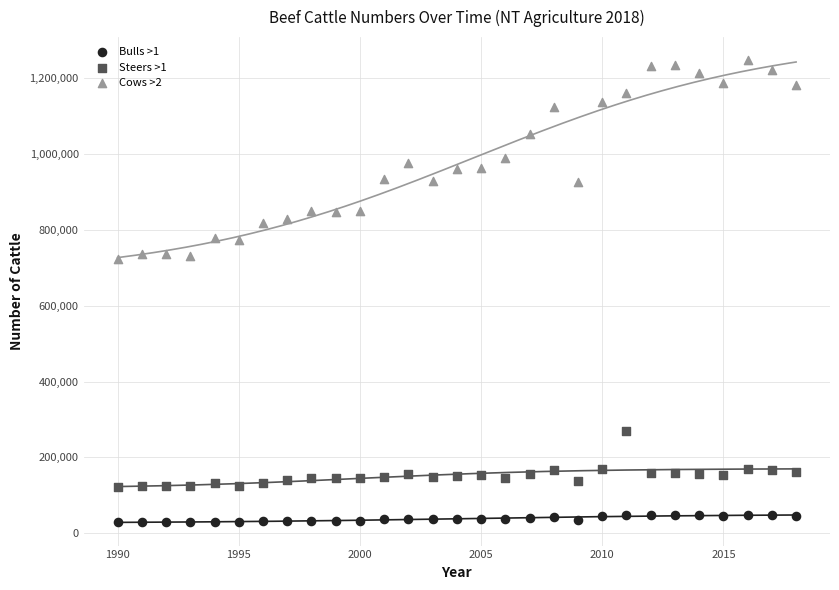

Which series contains the lowest Y value?

Bulls >1